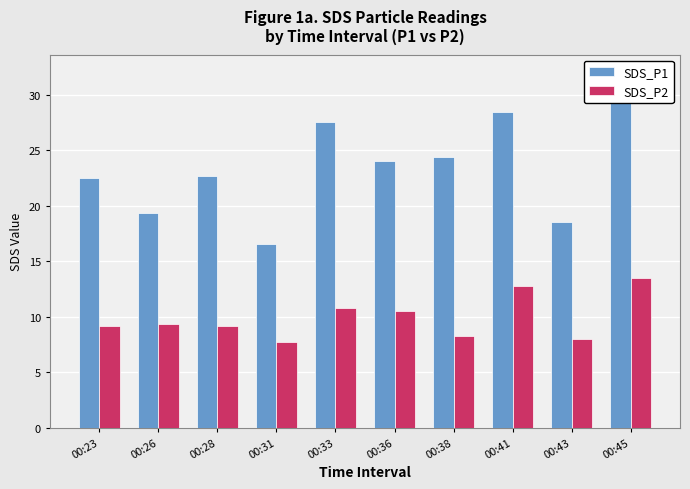

List the series in order of their overall mean, lowest first.

SDS_P2, SDS_P1